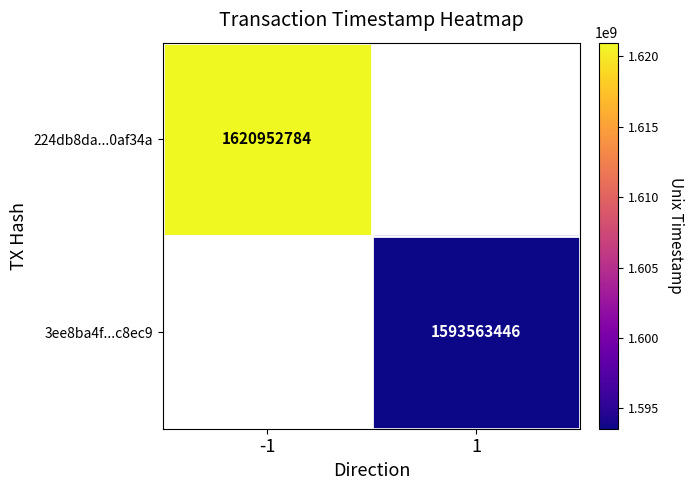

How many series are shown in this chart?

2